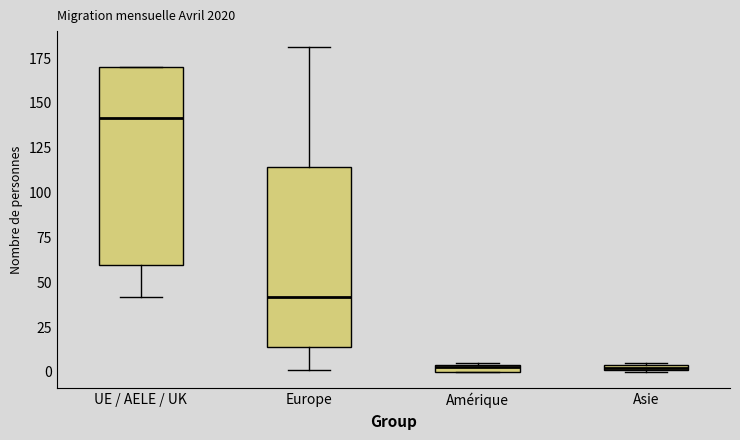

Comparing the boxes themselves (not the whiskers), which one is the tallest?

UE / AELE / UK